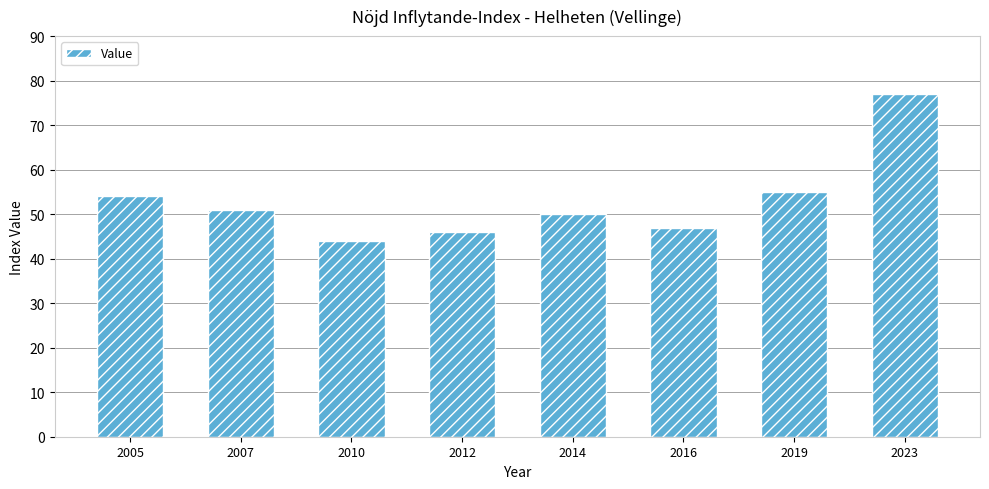

What is the maximum value shown in the chart?

77